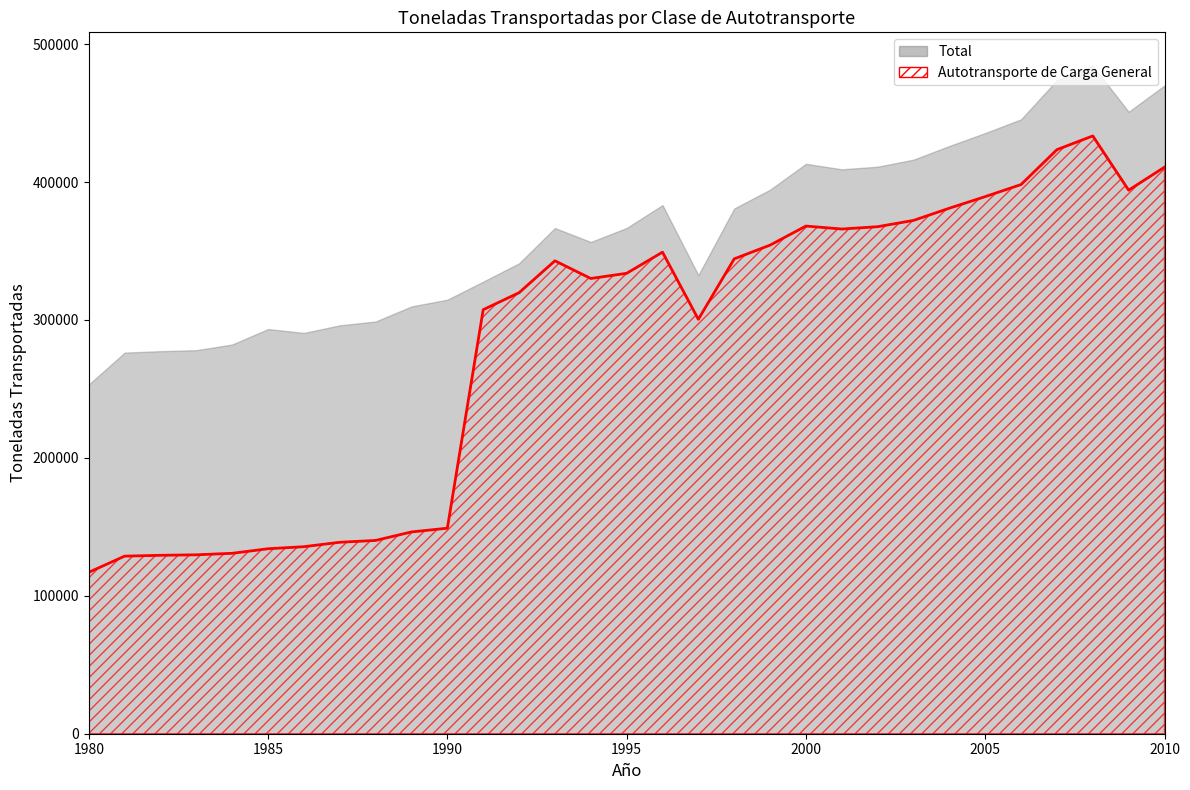

Does the chart display data point markers on the line(s)?

No